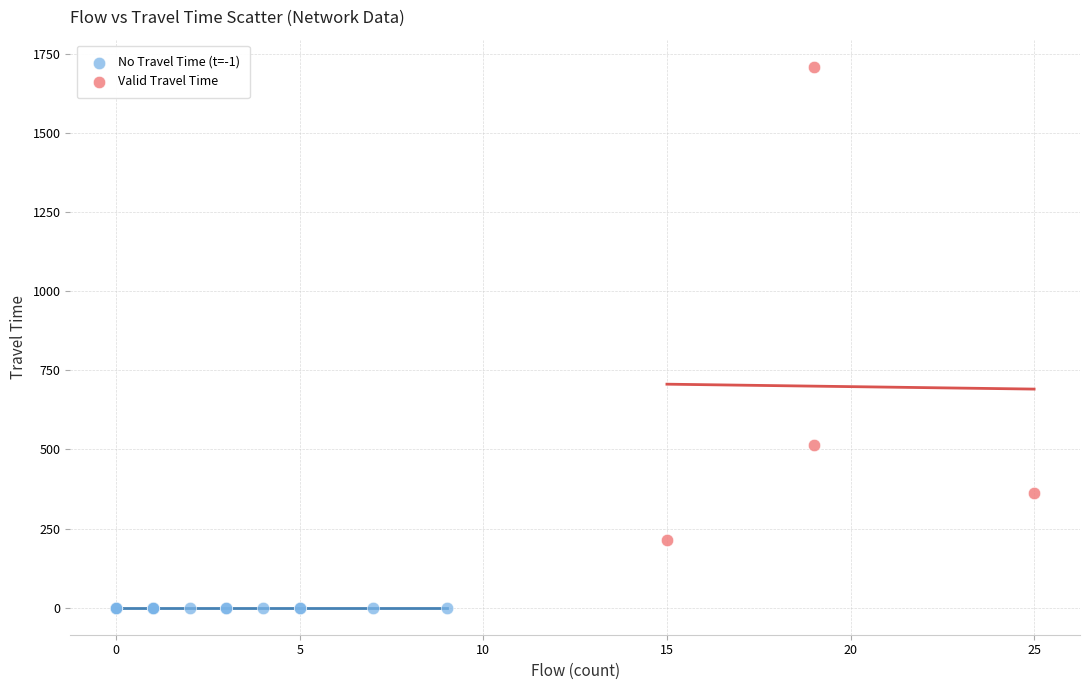

Which series contains the highest Y value?

Valid Travel Time